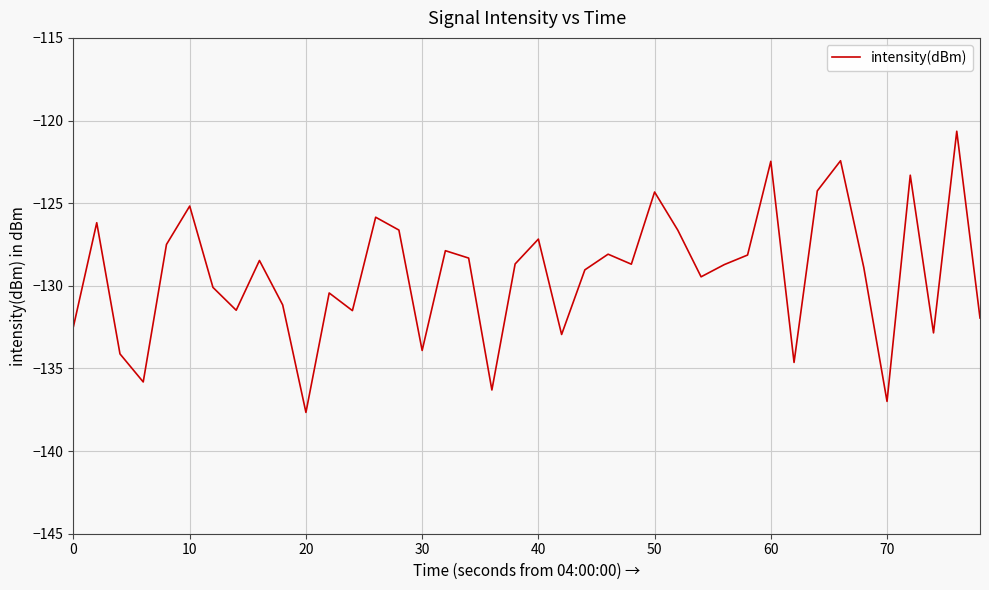

What is the greatest value displayed?

-120.6